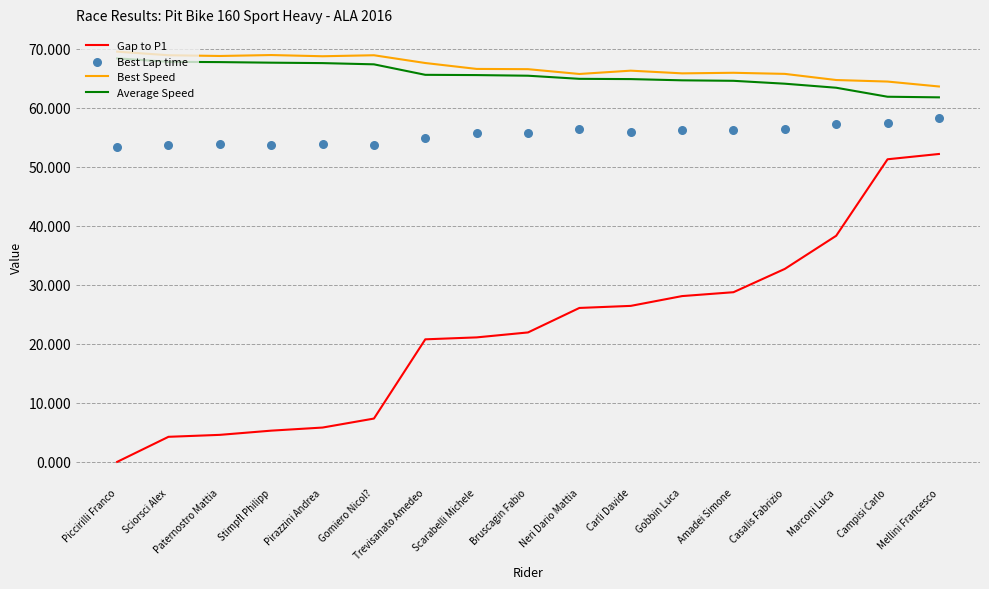

Which series has the largest total across all categories?

Best Speed